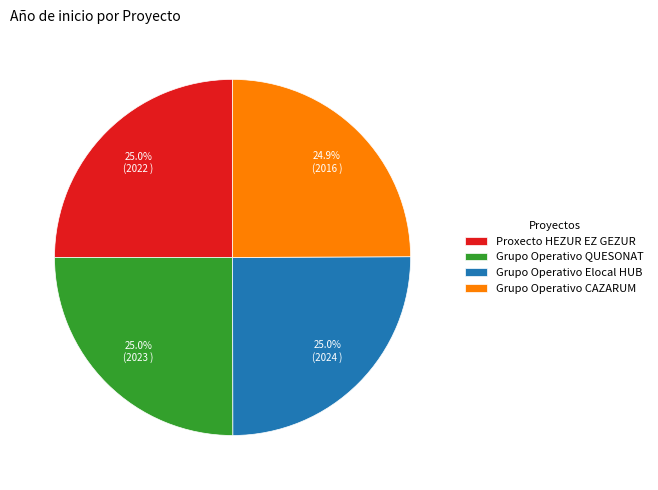

True or false: Grupo Operativo QUESONAT accounts for 37% of the total.

False